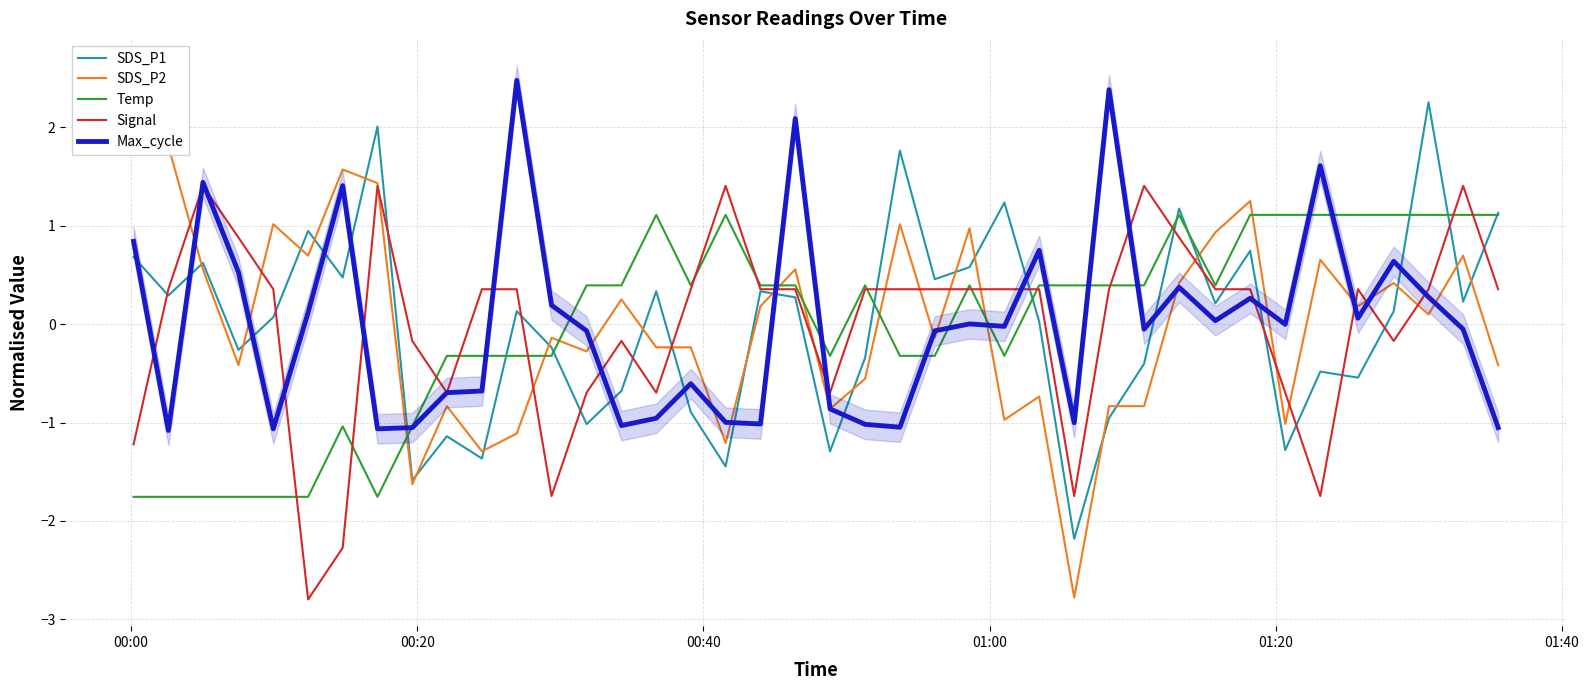

Reading right to left, extract all data points from this chart.

SDS_P1: 1.1	0.2	2.3	0.1	-0.5	-0.5	-1.3	0.7	0.2	1.2	-0.4	-1.0	-2.2	0.0	1.2	0.6	0.5	1.8	-0.3	-1.3	0.3	0.3	-1.4	-0.9	0.3	-0.7	-1.0	-0.2	0.1	-1.4	-1.1	-1.6	2.0	0.5	0.9	0.1	-0.3	0.6	0.3	0.7
SDS_P2: -0.4	0.7	0.1	0.4	0.2	0.7	-1.0	1.3	0.9	0.4	-0.8	-0.8	-2.8	-0.7	-1.0	1.0	-0.1	1.0	-0.6	-0.9	0.6	0.2	-1.2	-0.2	-0.2	0.3	-0.3	-0.1	-1.1	-1.3	-0.8	-1.6	1.4	1.6	0.7	1.0	-0.4	0.6	1.8	1.8
Temp: 1.1	1.1	1.1	1.1	1.1	1.1	1.1	1.1	0.4	1.1	0.4	0.4	0.4	0.4	-0.3	0.4	-0.3	-0.3	0.4	-0.3	0.4	0.4	1.1	0.4	1.1	0.4	0.4	-0.3	-0.3	-0.3	-0.3	-1.0	-1.8	-1.0	-1.8	-1.8	-1.8	-1.8	-1.8	-1.8
Signal: 0.4	1.4	0.4	-0.2	0.4	-1.7	-0.7	0.4	0.4	0.9	1.4	0.4	-1.7	0.4	0.4	0.4	0.4	0.4	0.4	-0.7	0.4	0.4	1.4	0.4	-0.7	-0.2	-0.7	-1.7	0.4	0.4	-0.7	-0.2	1.4	-2.3	-2.8	0.4	0.9	1.4	0.4	-1.2
Max_cycle: -1.1	-0.1	0.3	0.6	0.1	1.6	-0.0	0.3	0.0	0.4	-0.1	2.4	-1.0	0.8	-0.0	0.0	-0.1	-1.0	-1.0	-0.9	2.1	-1.0	-1.0	-0.6	-1.0	-1.0	-0.1	0.2	2.5	-0.7	-0.7	-1.1	-1.1	1.4	0.1	-1.1	0.5	1.4	-1.1	0.8